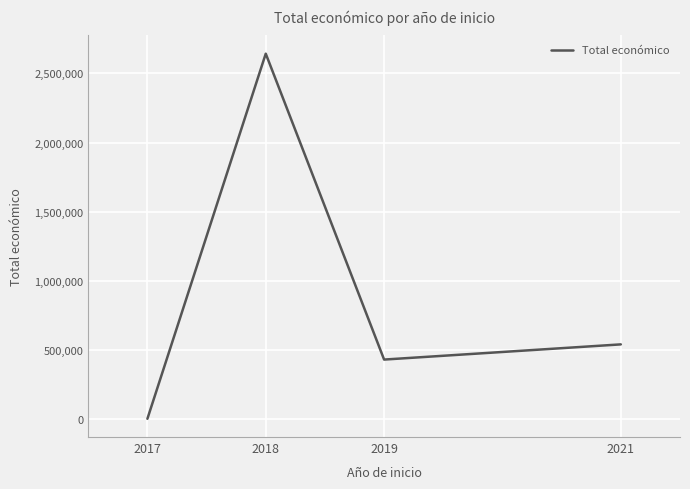

The value at 2019 is 576097.1. True or false?

False